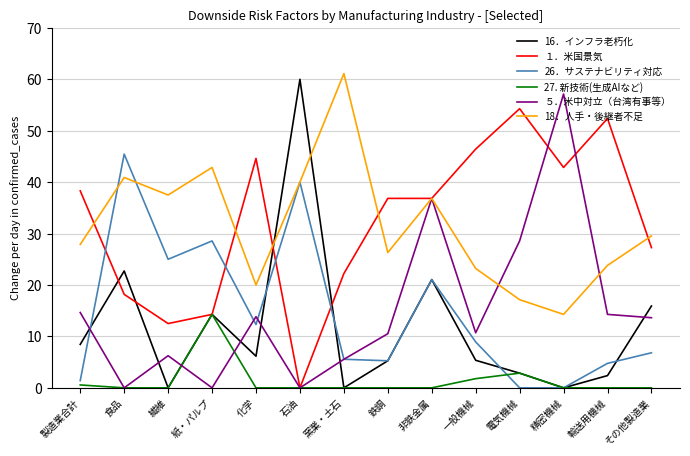

What is the total value across all series at 石油?

140.0